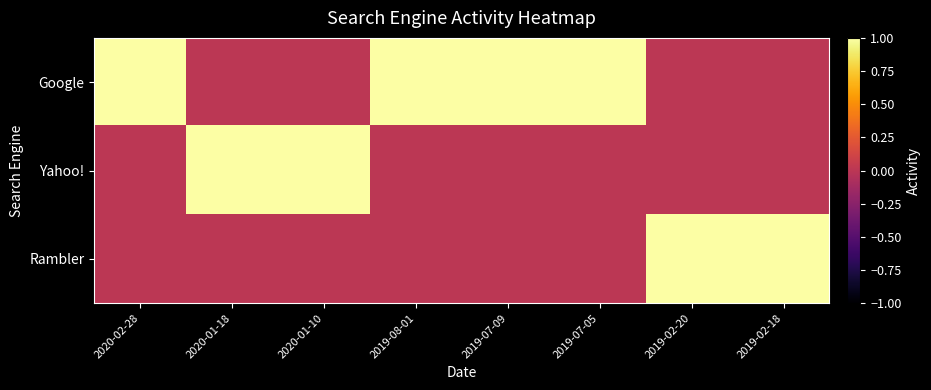

List the series in order of their peak value, highest first.

Google, Yahoo!, Rambler